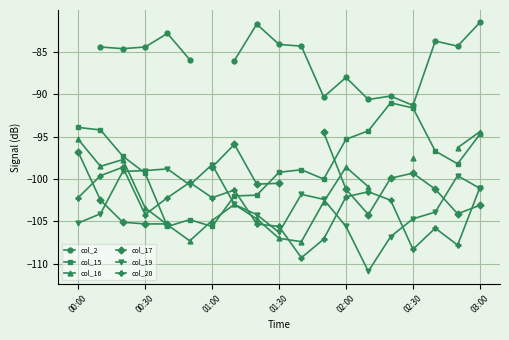

What is the difference between the second highest and minimum values in the col_16 series?

11.1